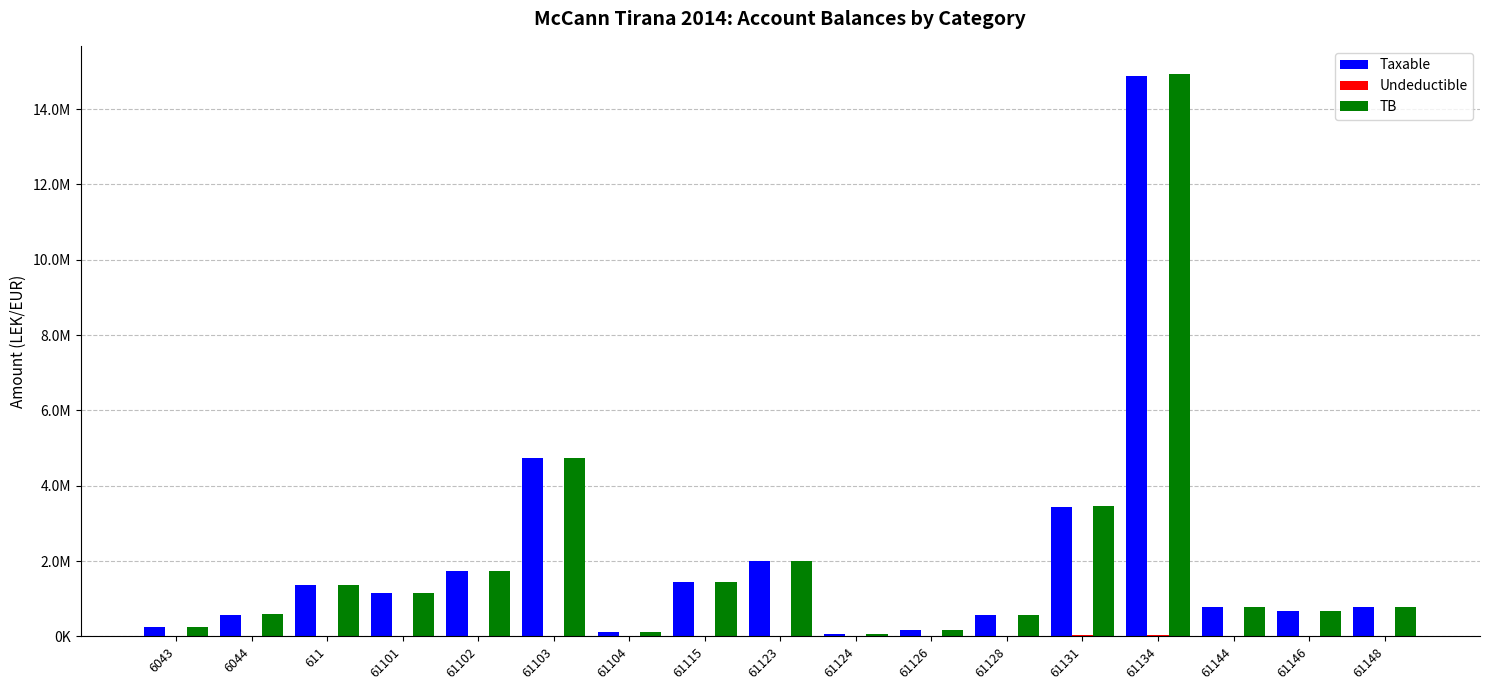

Does the chart contain stacked bars?

No